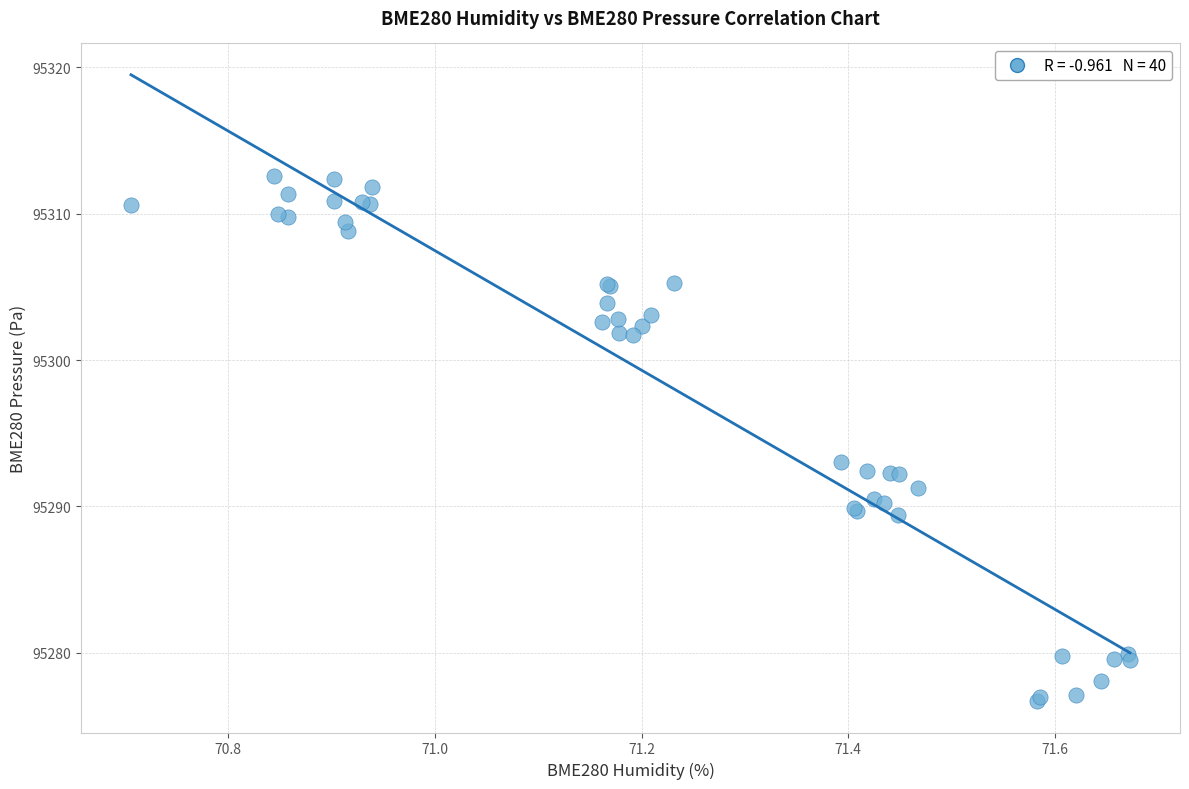

What Y value in the scatter plot is closest to 95294?

95293.0